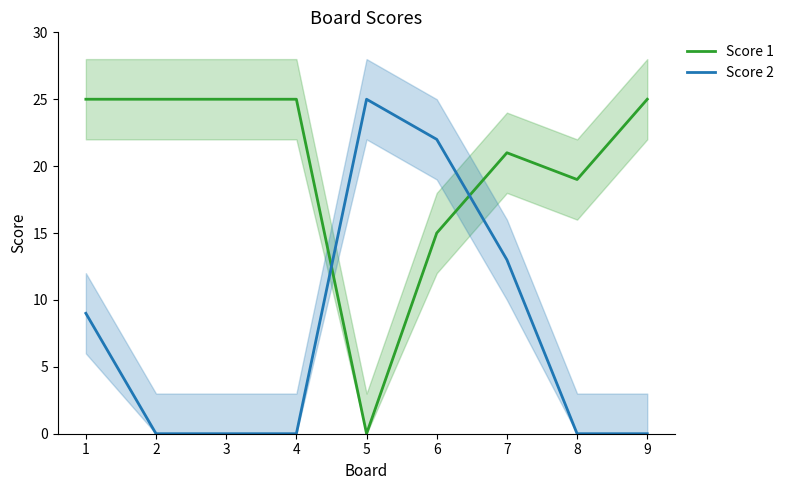

At which category does Score 1 reach its first local valley?

5